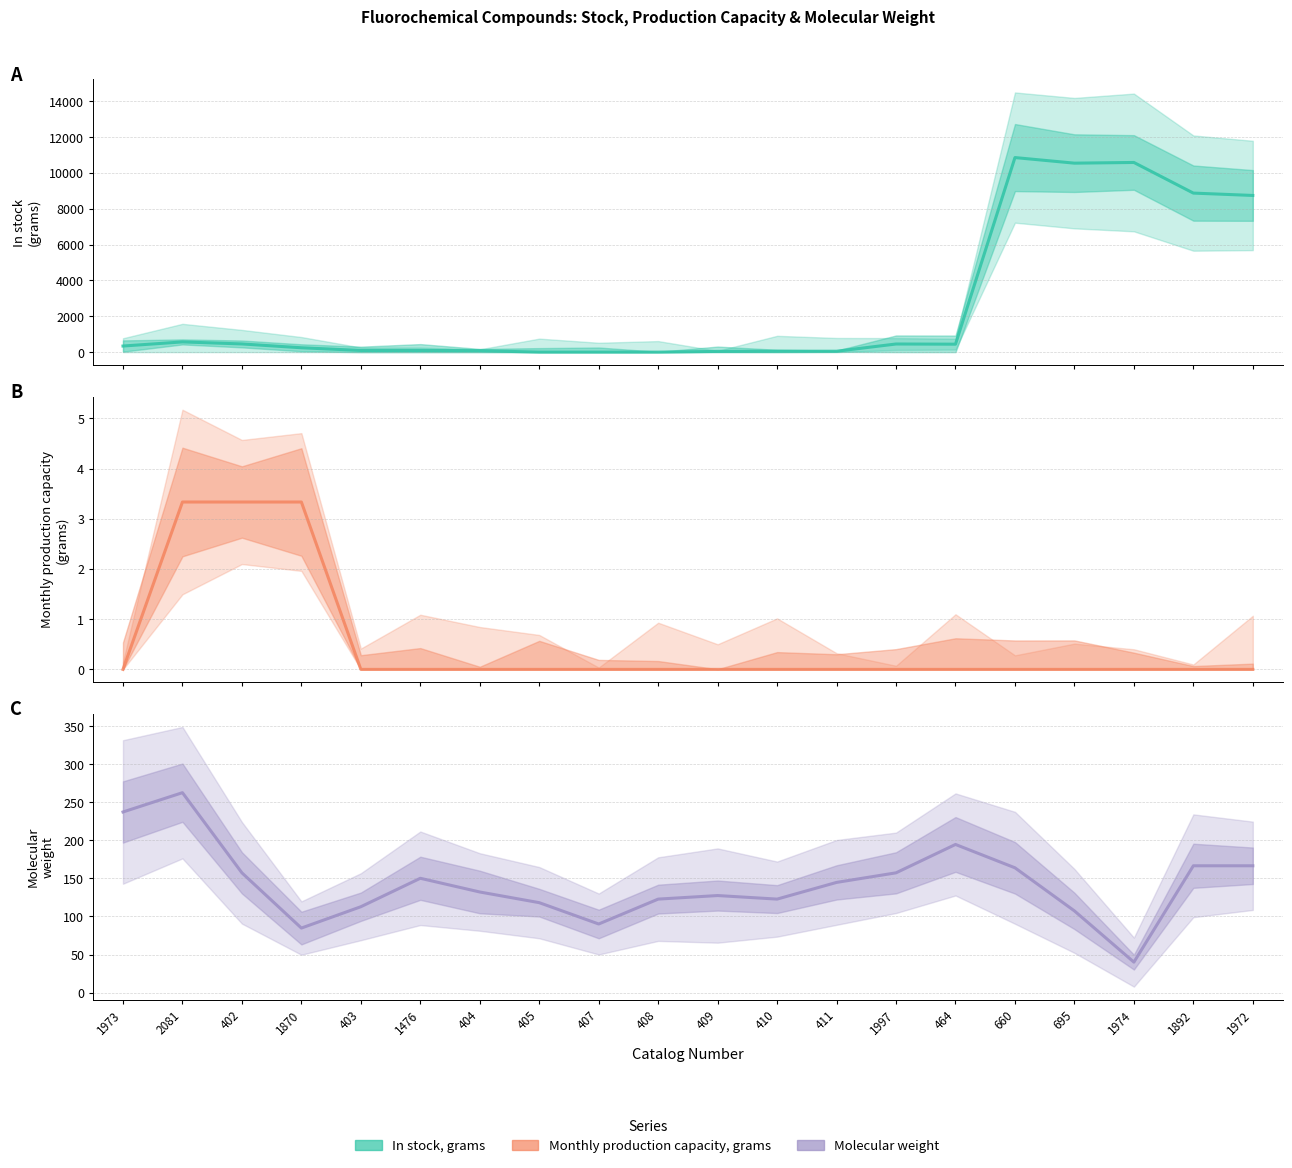

Which series has the largest total across all categories?

In stock, grams